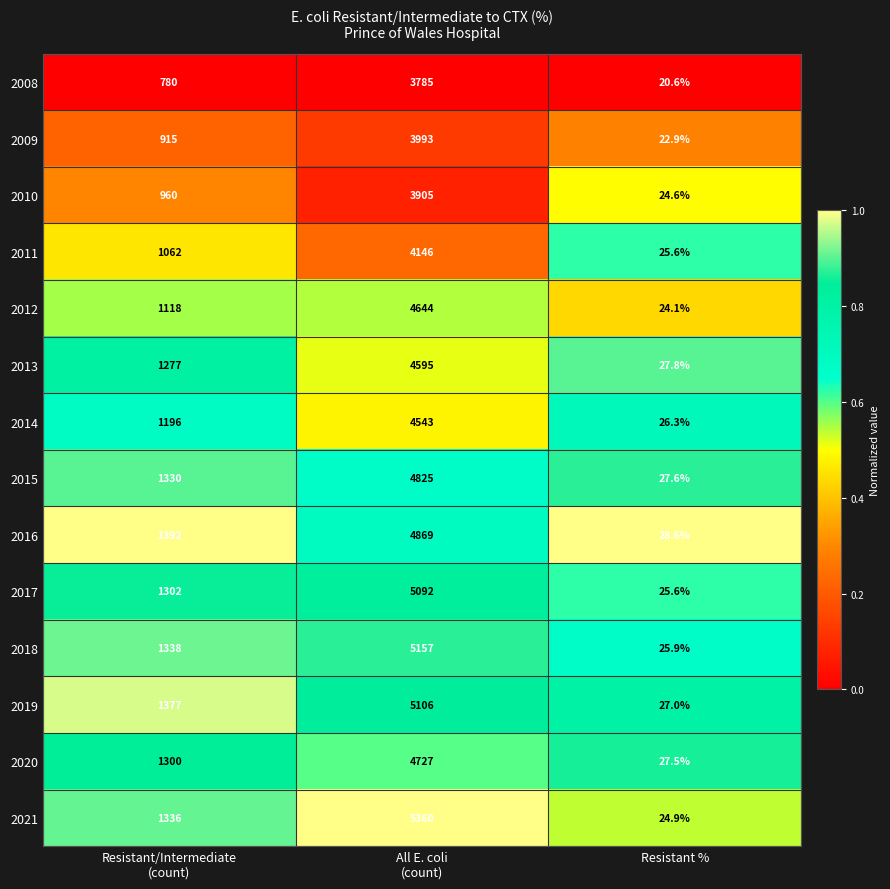

How many 2019 values are between 27 and 5106?

3